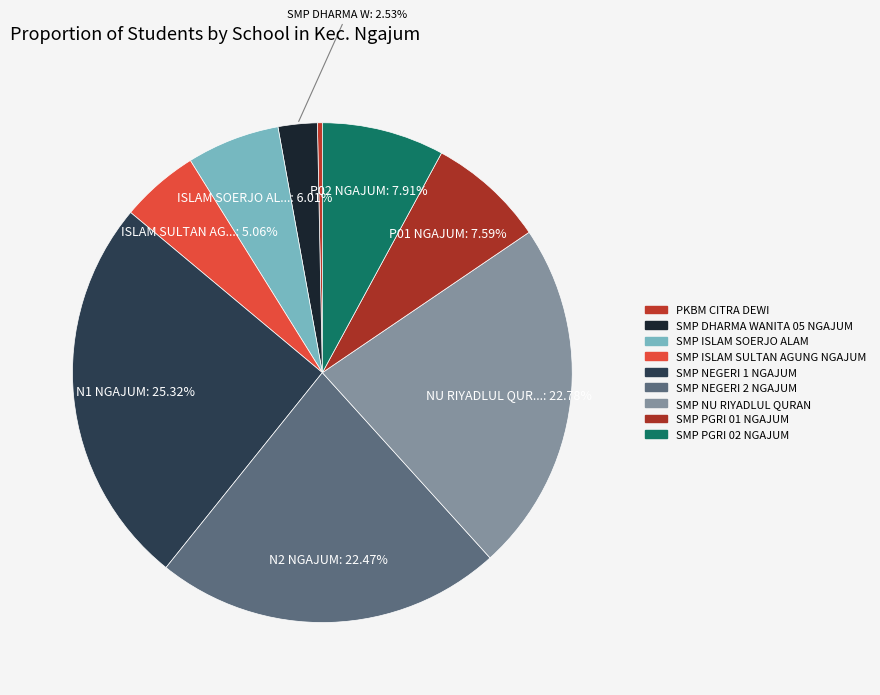

Rank the categories by value from highest to lowest.

SMP NEGERI 1 NGAJUM, SMP NU RIYADLUL QURAN, SMP NEGERI 2 NGAJUM, SMP PGRI 02 NGAJUM, SMP PGRI 01 NGAJUM, SMP ISLAM SOERJO ALAM, SMP ISLAM SULTAN AGUNG NGAJUM, SMP DHARMA WANITA 05 NGAJUM, PKBM CITRA DEWI